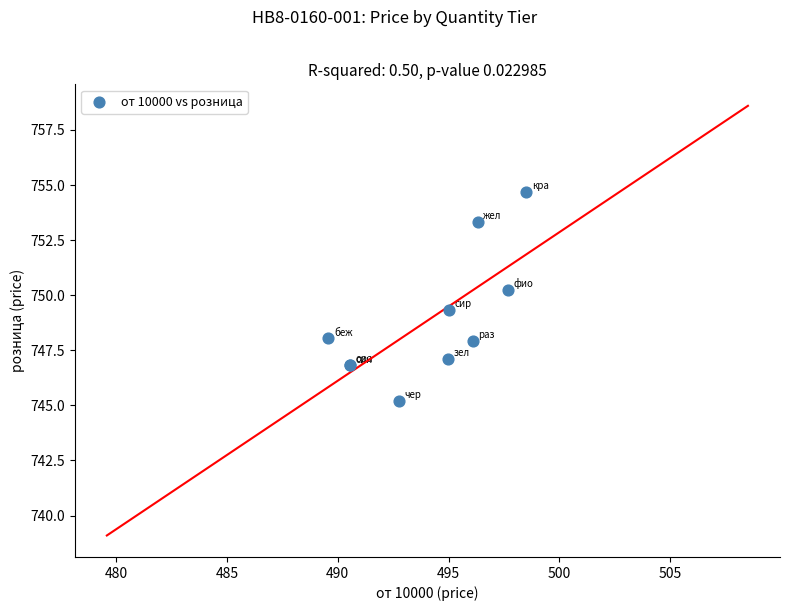

What Y value in the scatter plot is closest to 749?

749.3